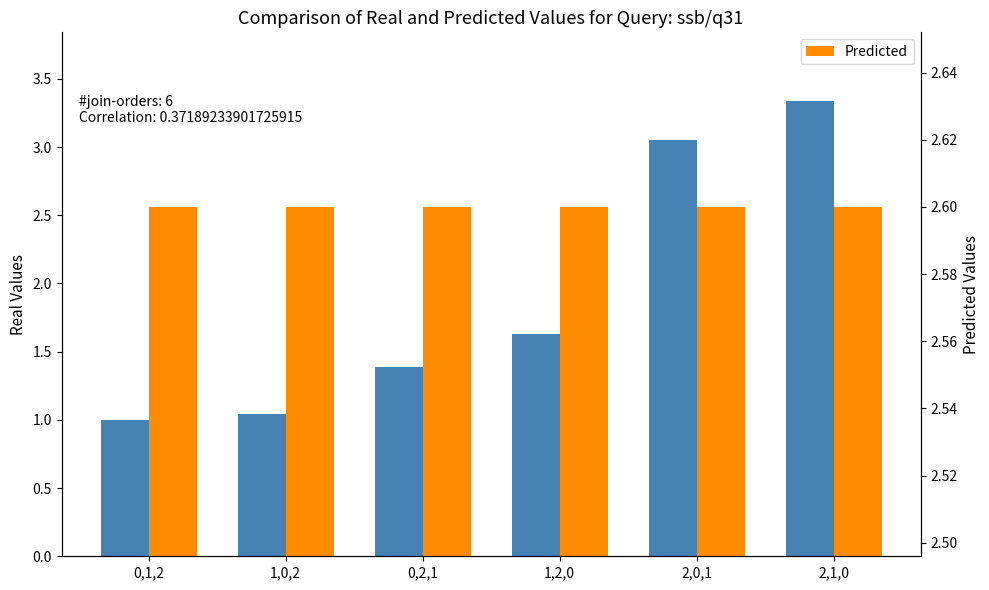

Reading left to right, transcribe all the data shown in this chart.

Real Values: 0,1,2=1.0	1,0,2=1.0	0,2,1=1.4	1,2,0=1.6	2,0,1=3.0	2,1,0=3.3
Predicted: 0,1,2=2.6	1,0,2=2.6	0,2,1=2.6	1,2,0=2.6	2,0,1=2.6	2,1,0=2.6